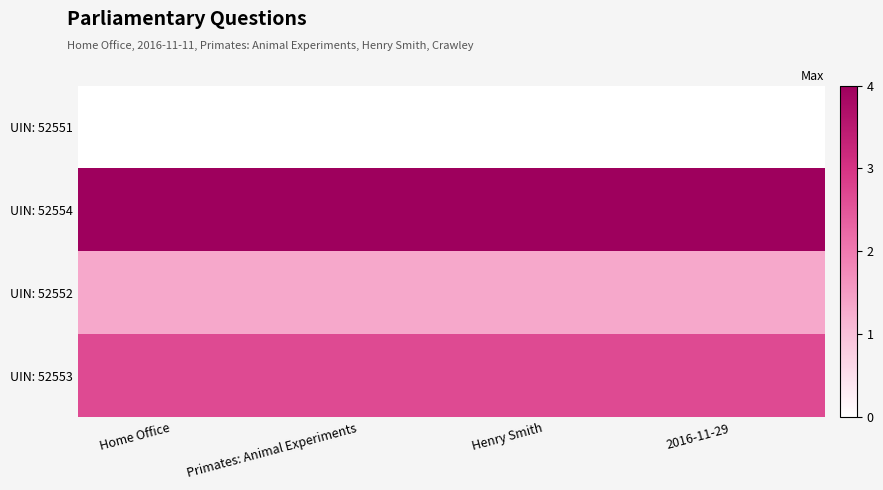

What is the maximum value shown in the chart?

4.0